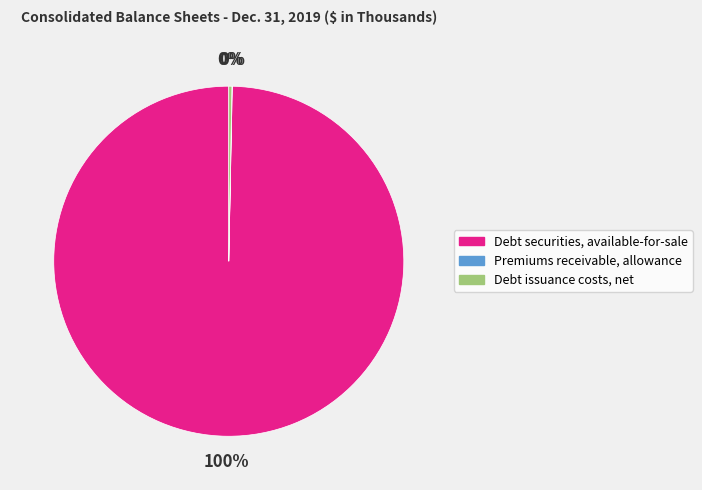

The Debt issuance costs, net slice represents 10% of the pie. True or false?

False